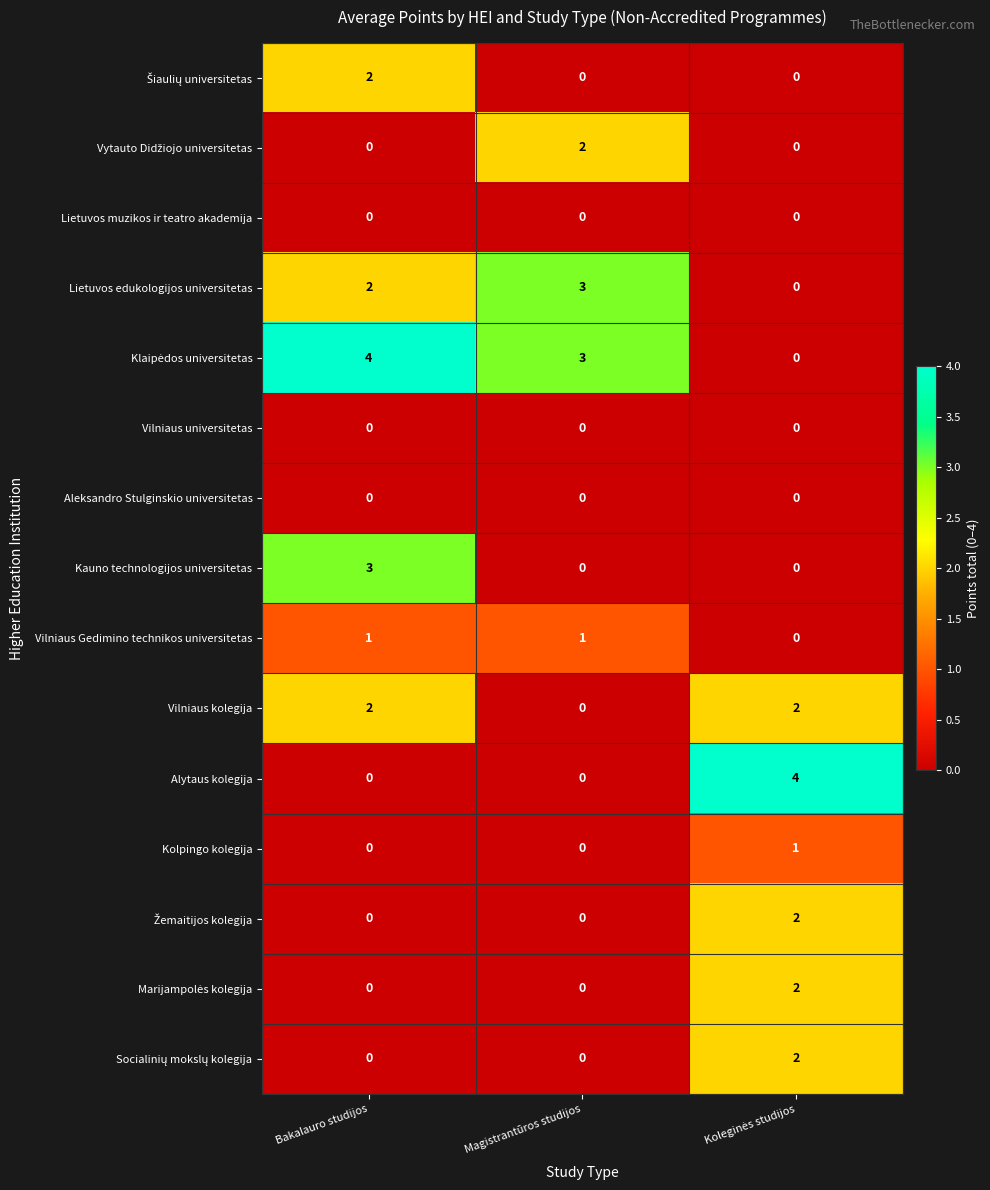

What is the greatest value displayed?

4